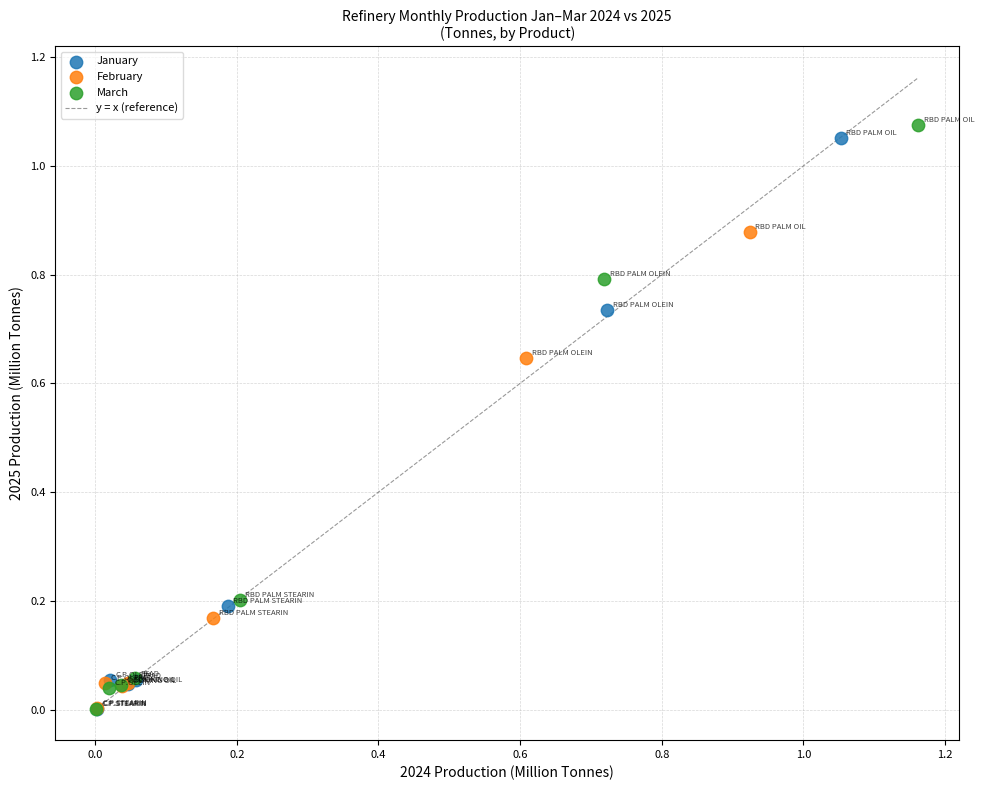

Which series has the largest Y range (max minus min)?

March